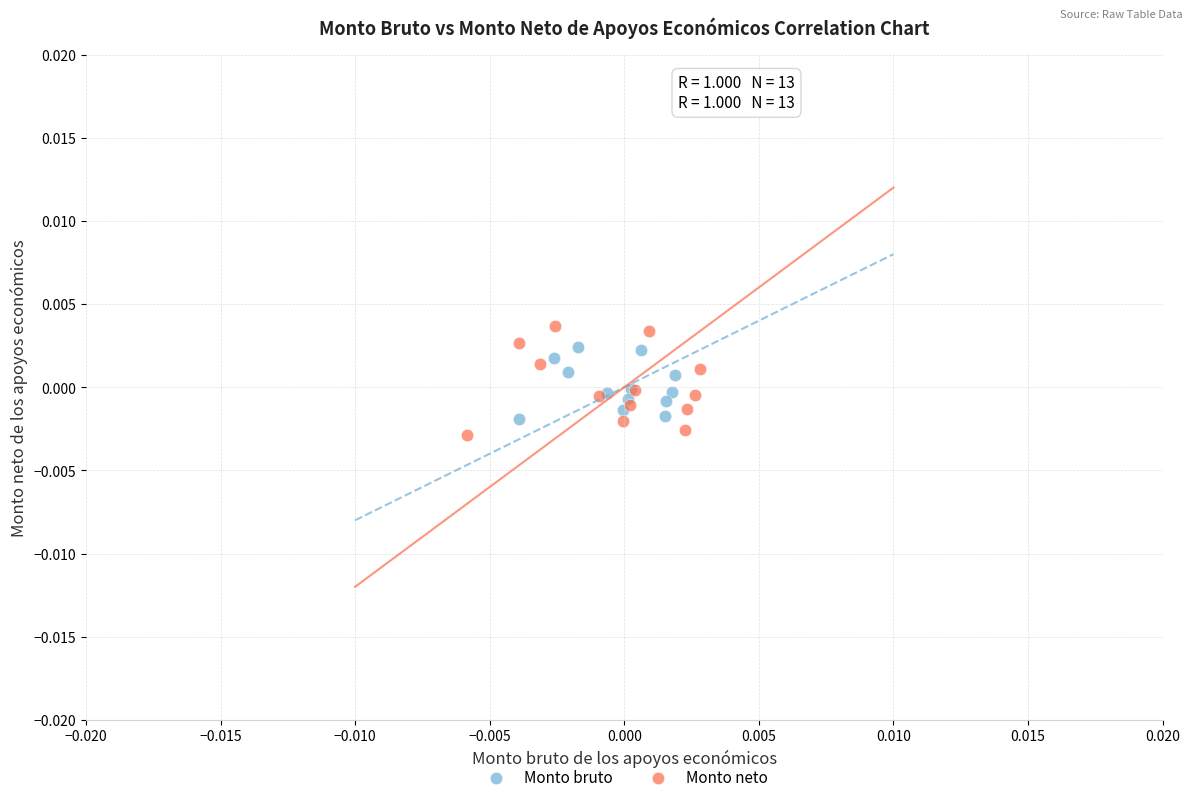

Which series has the largest Y range (max minus min)?

Monto neto